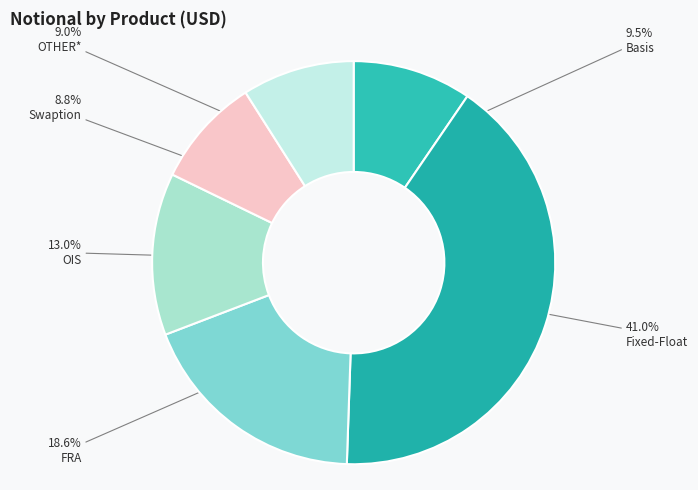

How many slices are in this pie chart?

6